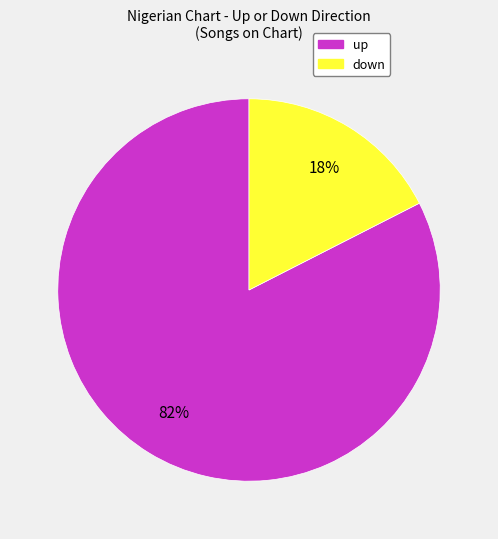

Which slice is the largest?

up